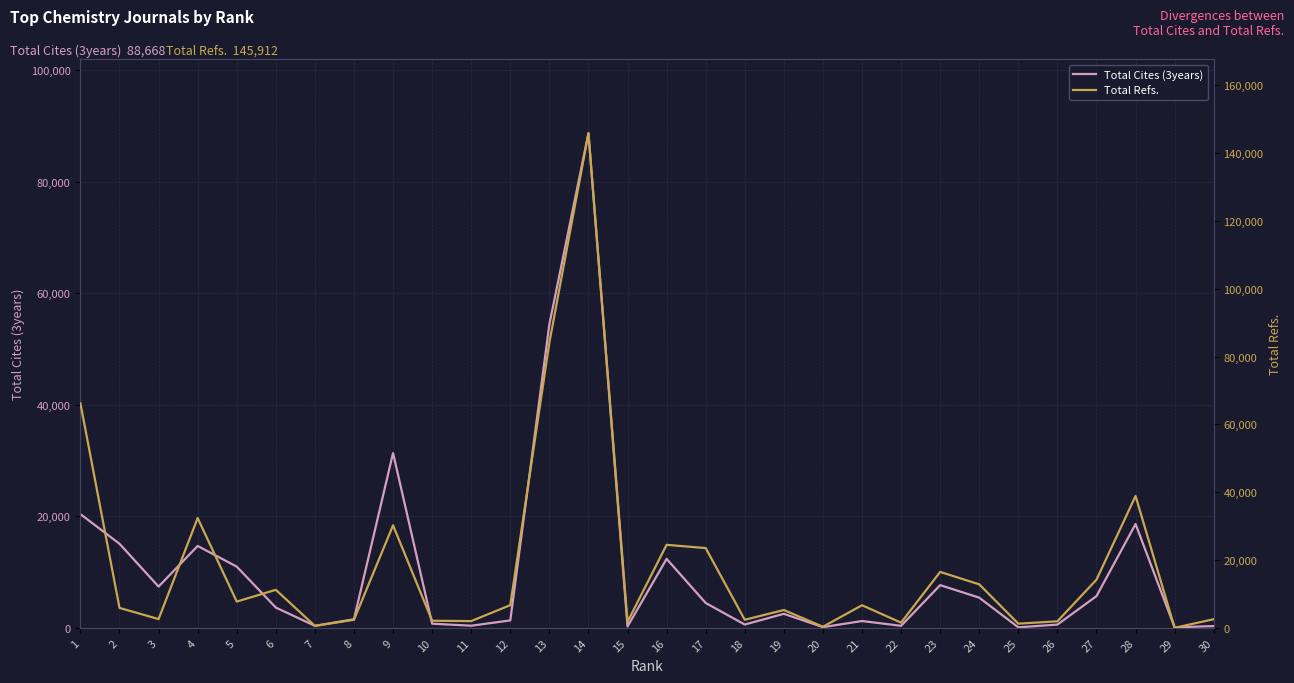

Which has a higher value, 28 or 20?

28